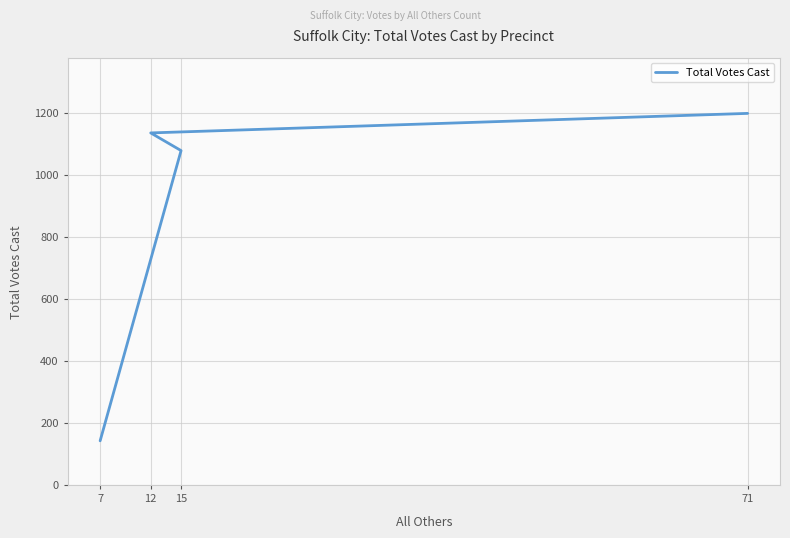

Where is the data nearest to the value 670?

15